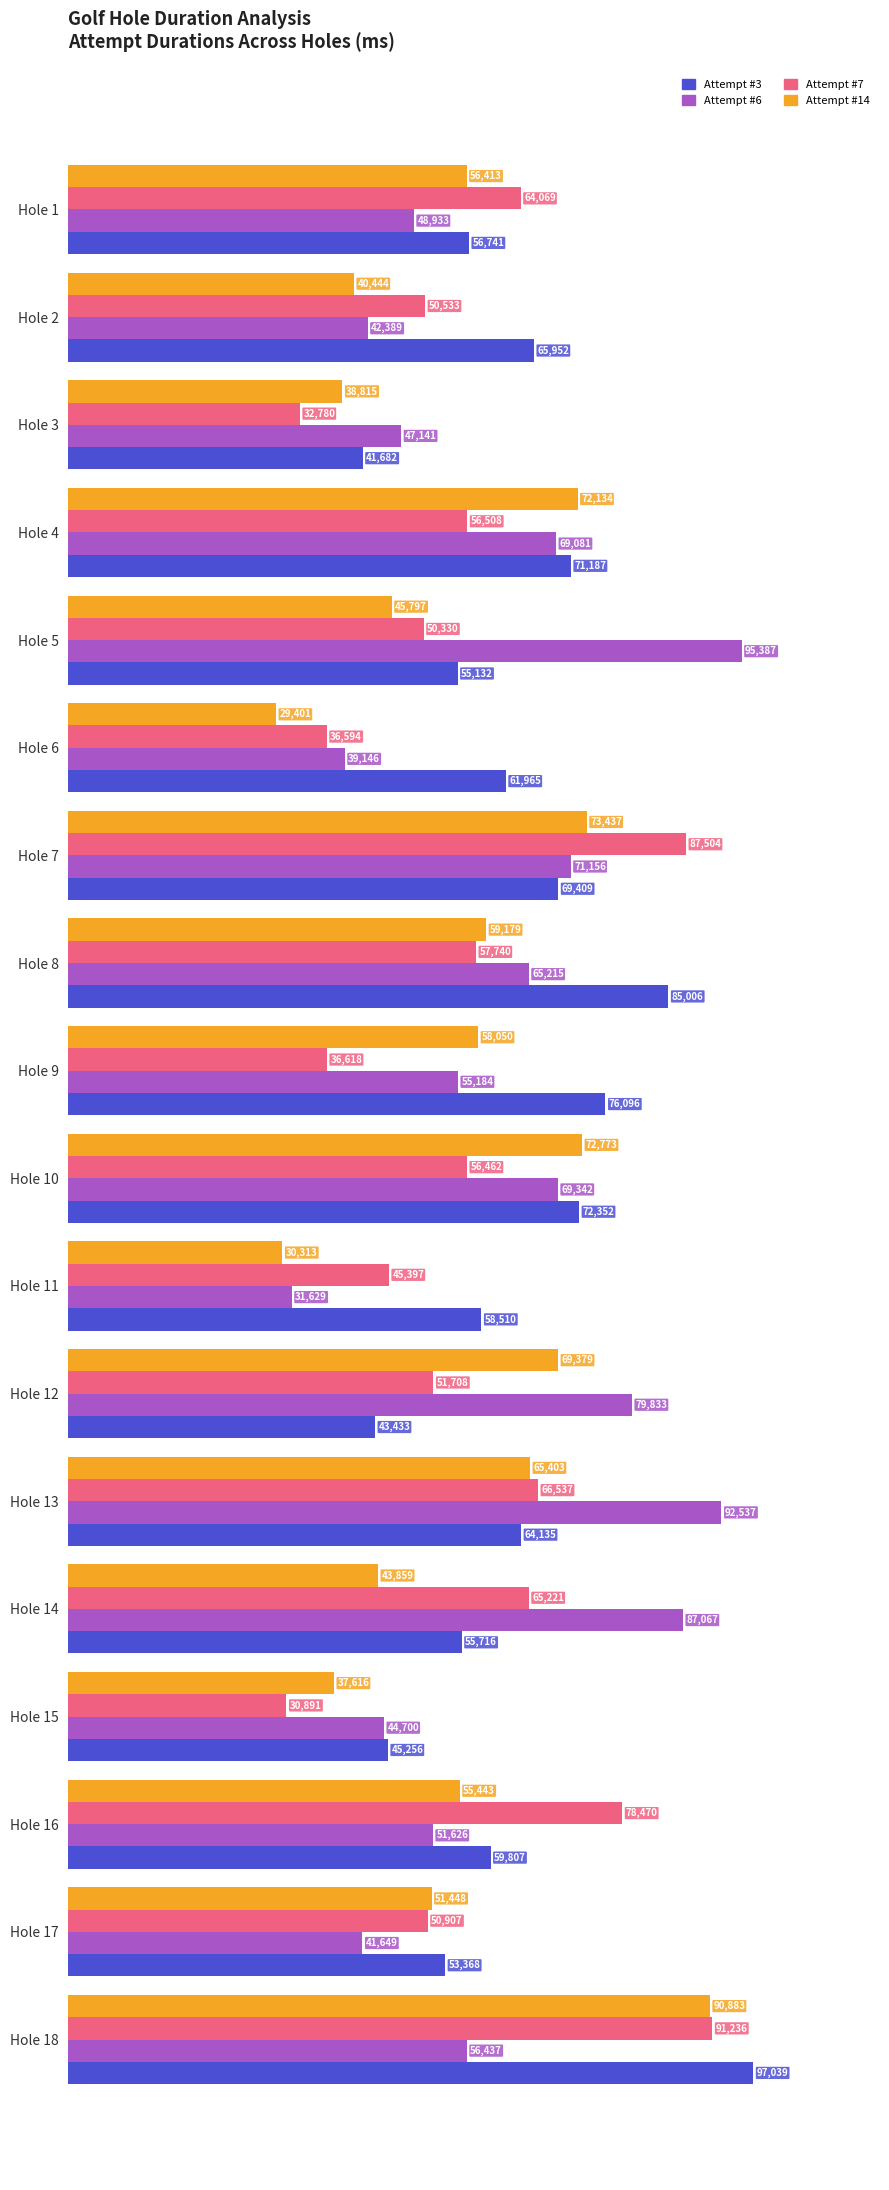

Which category has the highest value across all series?

Hole 18